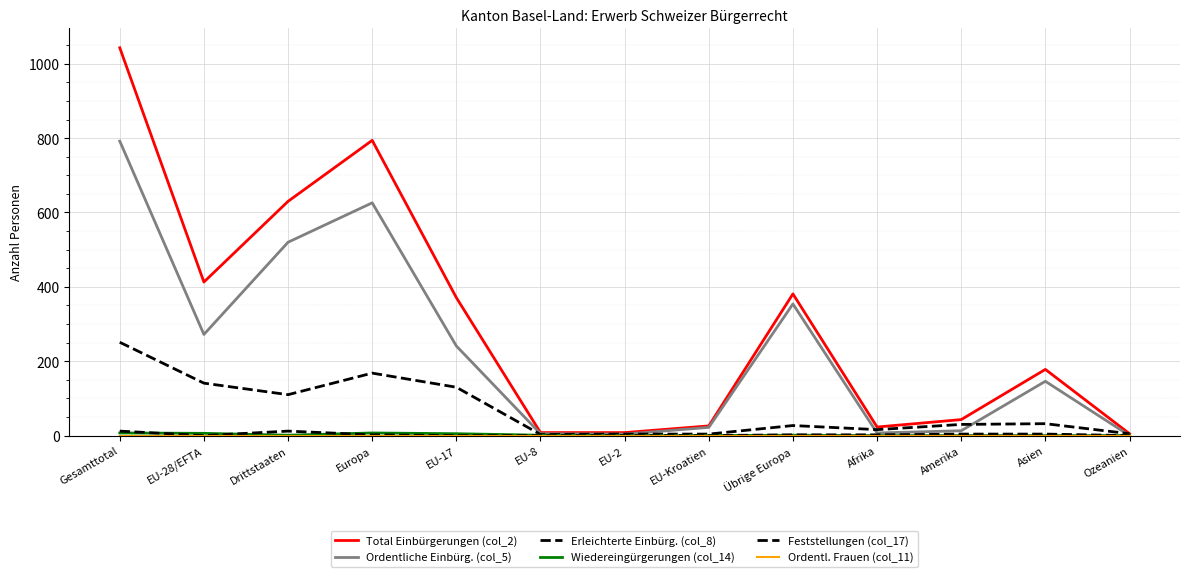

What is the difference between the second highest and second lowest values in the Wiedereingürgerungen (col_14) series?

7